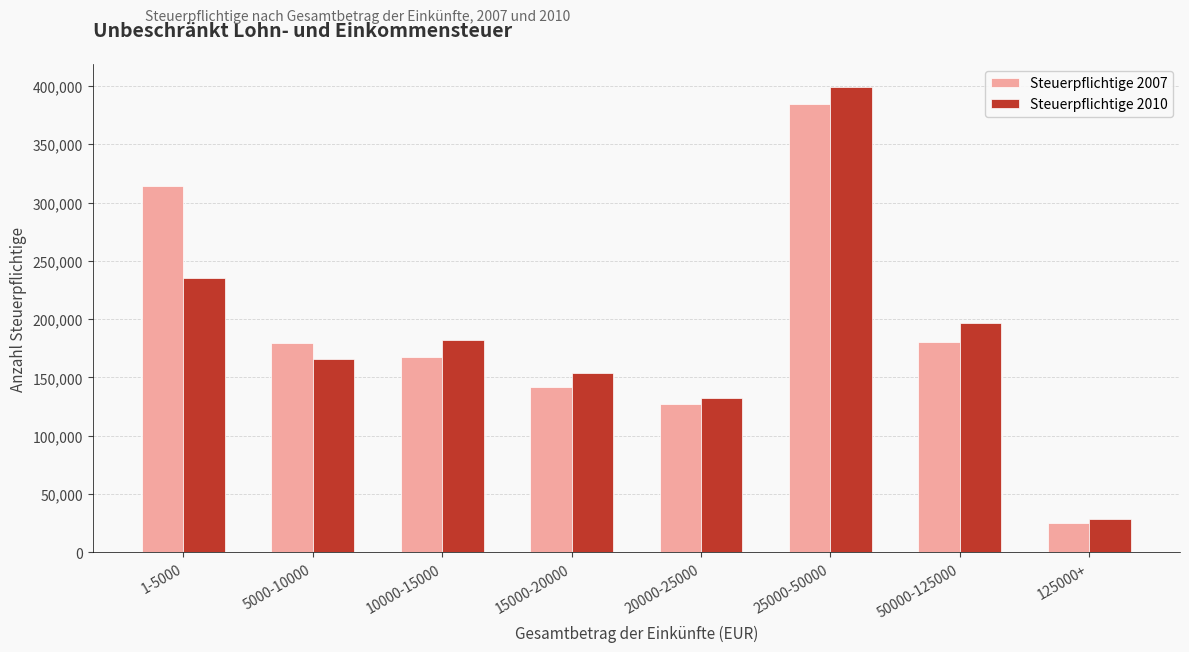

What is the difference between the second highest and minimum values in the Steuerpflichtige 2007 series?

289541